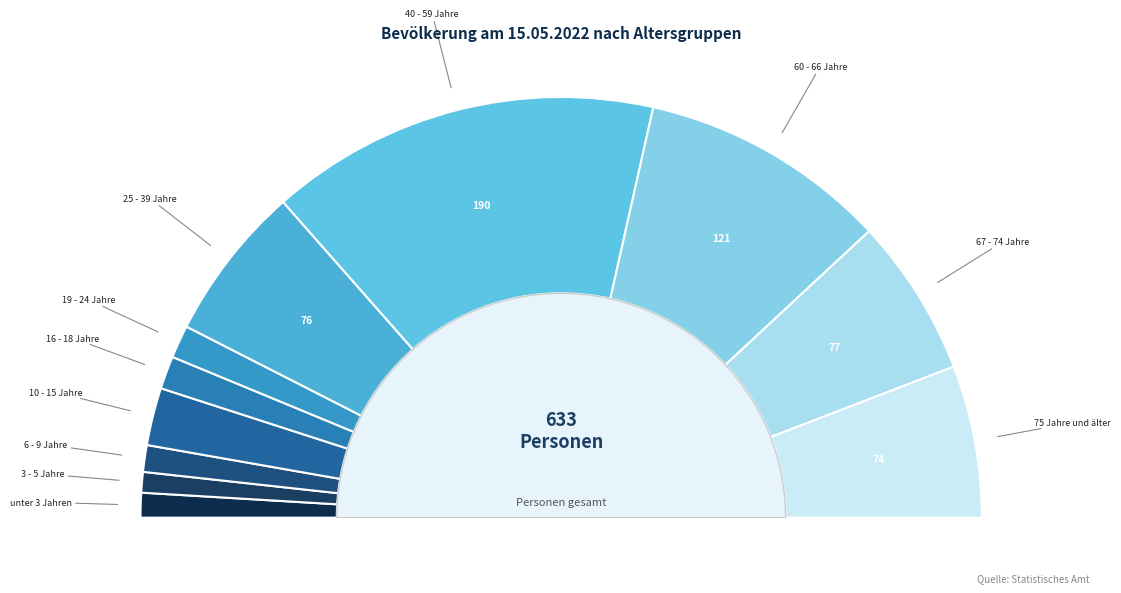

What is the change in value from 25 - 39 Jahre to 67 - 74 Jahre?

+1